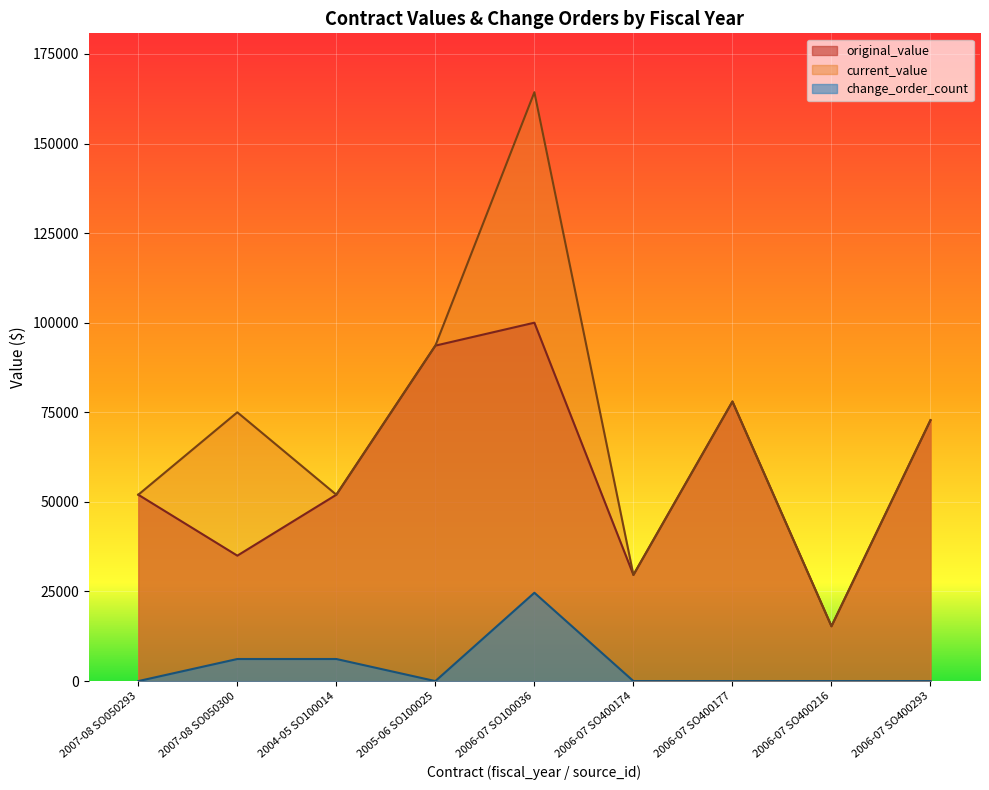

Is it true that change_order_count equals 14171.3 at 2006-07 SO400216?

False